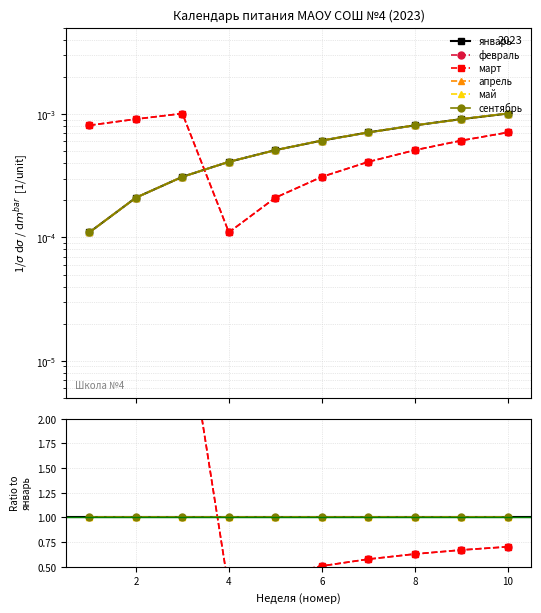

True or false: январь and сентябрь intersect in this chart.

False